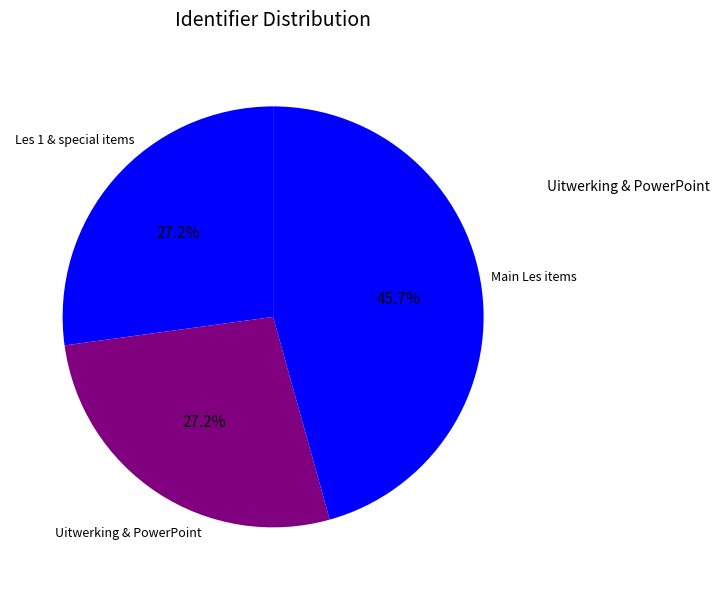

Which category has the biggest portion of the pie?

Main Les items